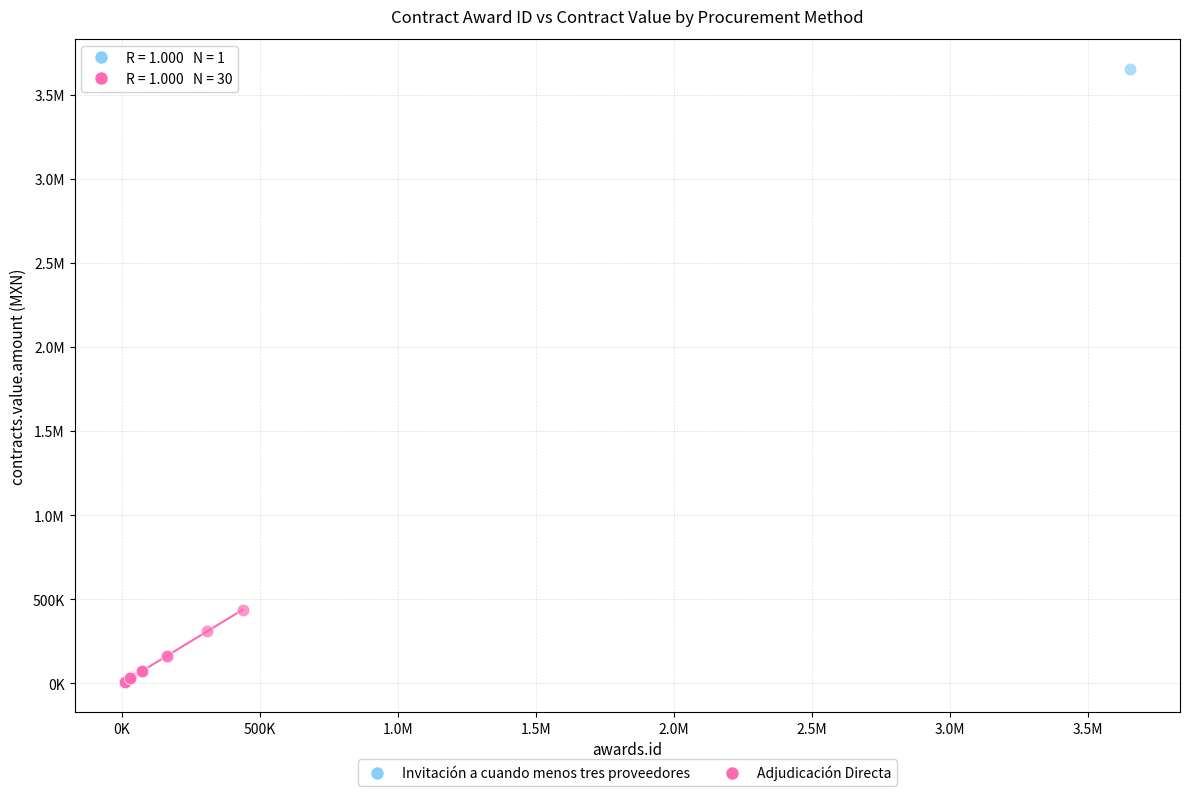

What are all the series names shown in the legend?

Invitación a cuando menos tres proveedores, Adjudicación Directa